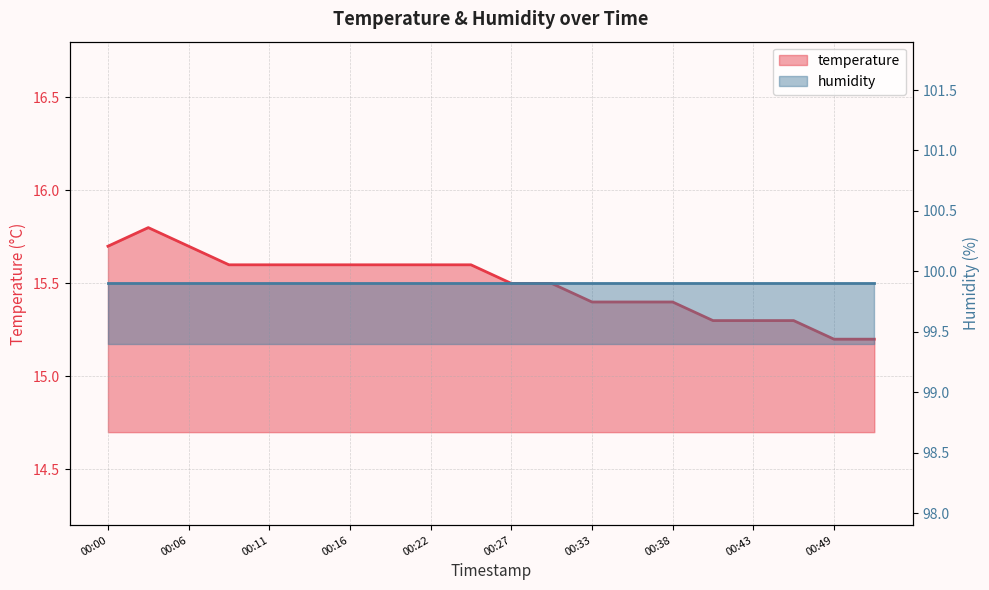

What is the sum of the humidity values at 00:43 and 00:38?

199.8